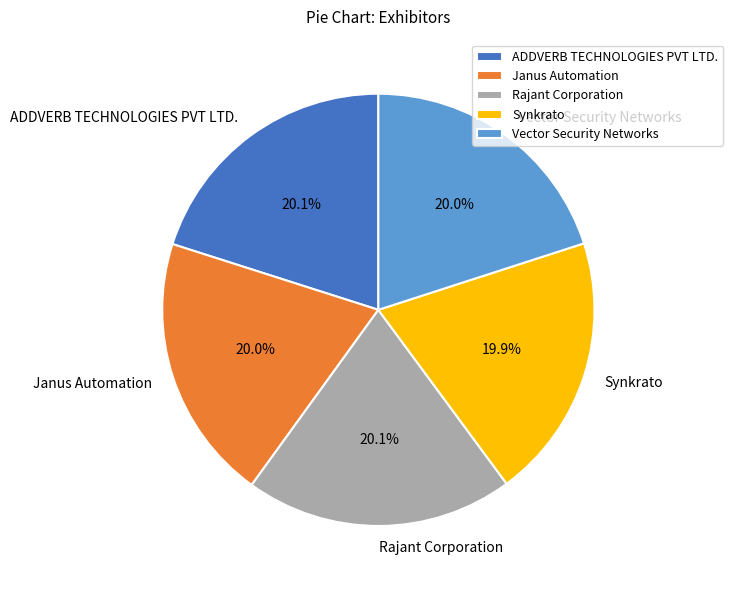

Approximately how many times larger is the value at Rajant Corporation compared to ADDVERB TECHNOLOGIES PVT LTD.?

1.0